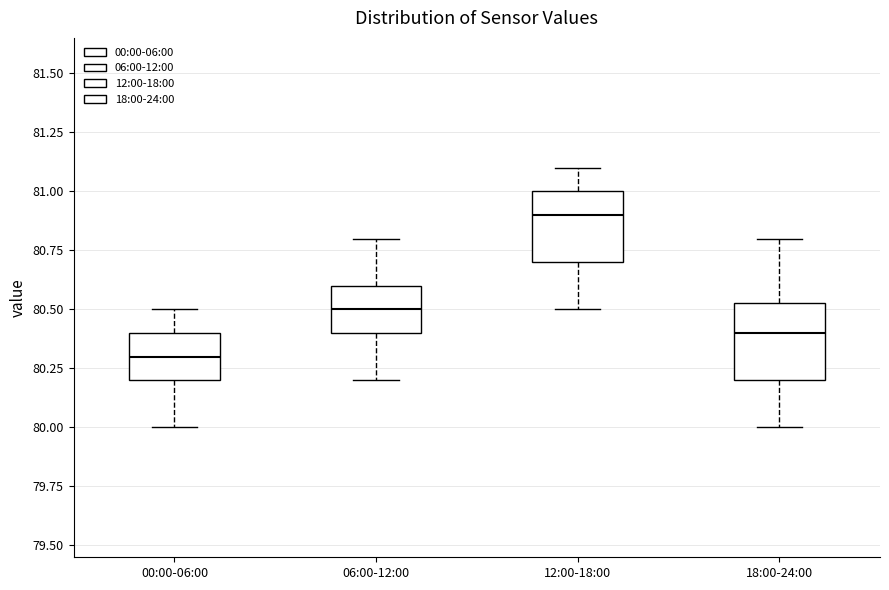

Reading left to right, read every box against the y-axis: the position of its median line, the range the box covers, and the ends of its whiskers. The values are not printed on the chart, so give them approximately, as read against the axis.

00:00-06:00: median 80.30, box 80.20 to 80.40, whiskers 80.00 to 80.50
06:00-12:00: median 80.50, box 80.40 to 80.60, whiskers 80.20 to 80.80
12:00-18:00: median 80.90, box 80.70 to 81.00, whiskers 80.50 to 81.10
18:00-24:00: median 80.40, box 80.20 to 80.55, whiskers 80.00 to 80.80